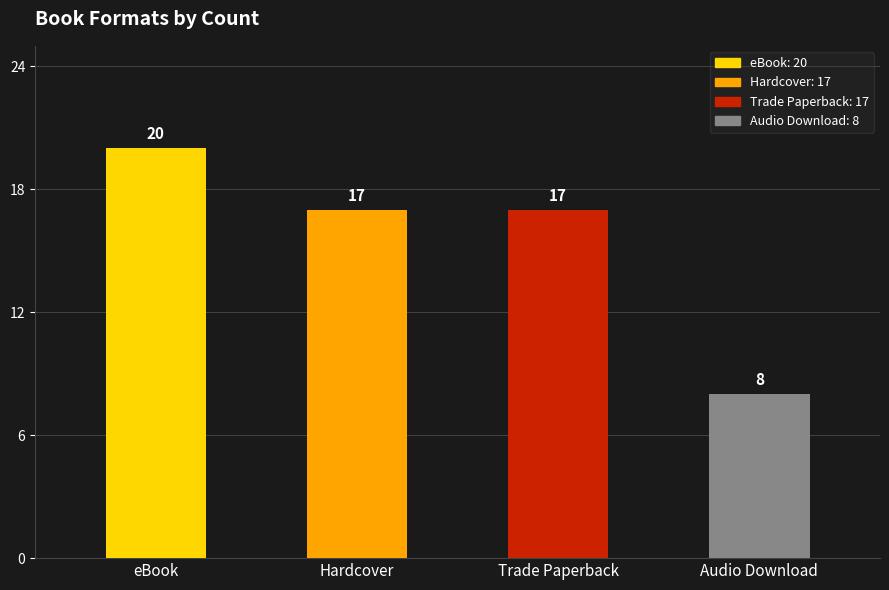

What is the maximum value shown in the chart?

20